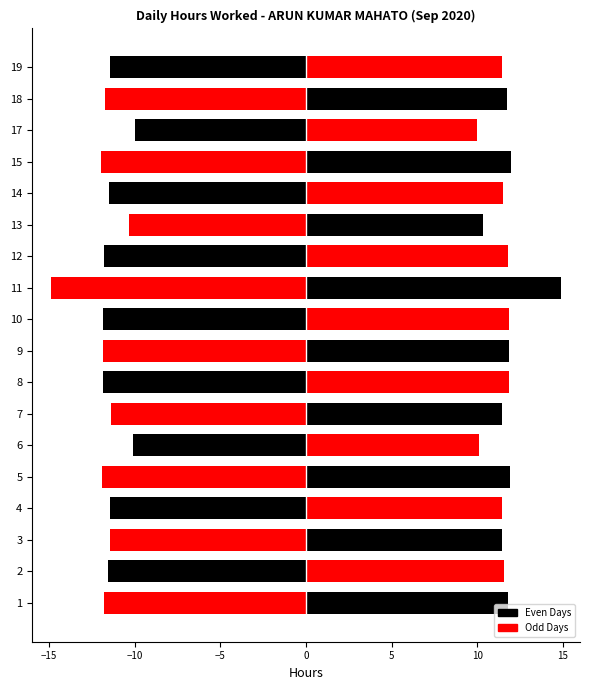

What is the greatest value displayed?

14.9